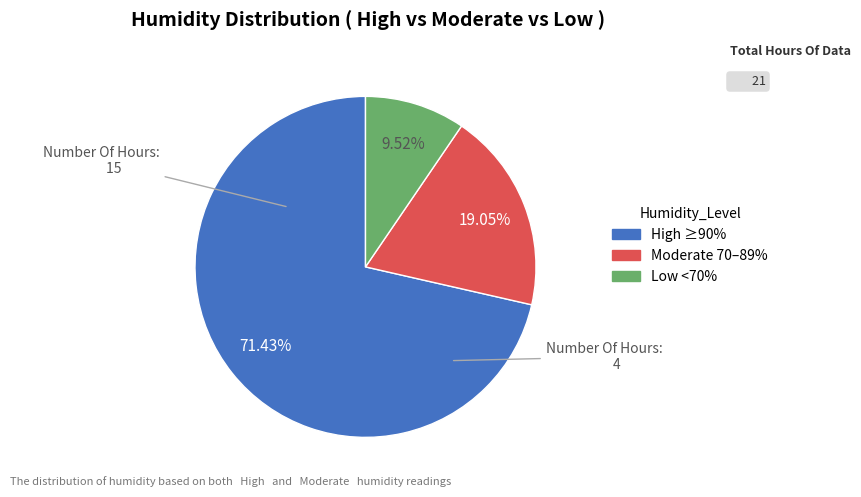

Is there any slice that represents more than half of the pie?

Yes